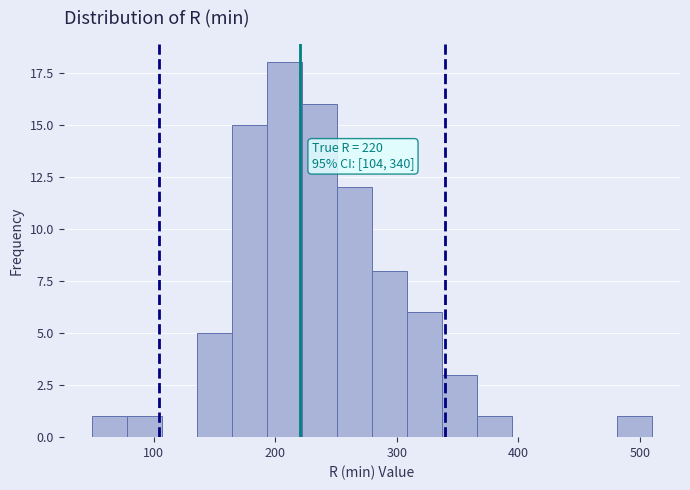

Around what value on the x-axis is the tallest bar? Give the approximate position of its centre, as read against the axis.

210